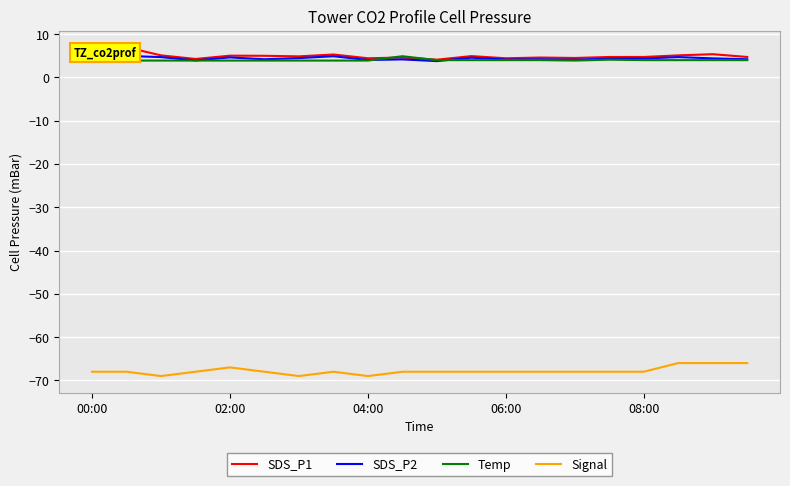

The value of SDS_P2 at 6 is 2.1. True or false?

False